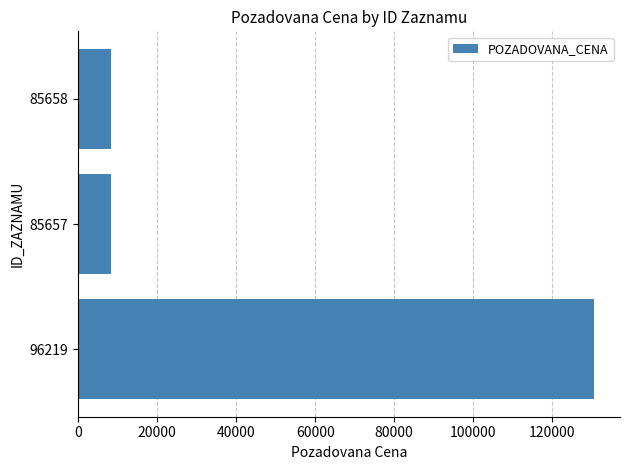

Which has a higher value, 85658 or 96219?

96219